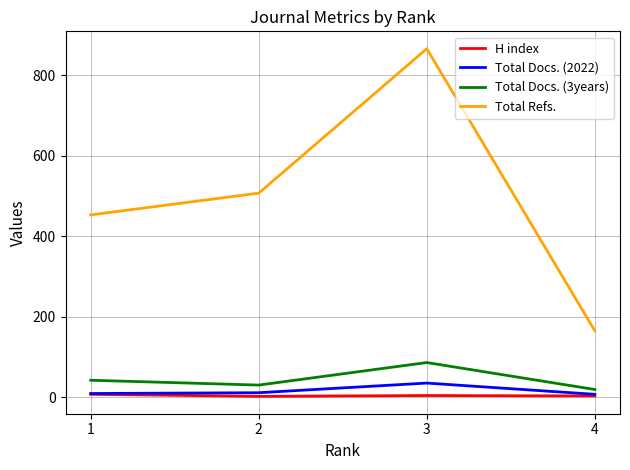

How many values in the Total Docs. (3years) series exceed 42?

1